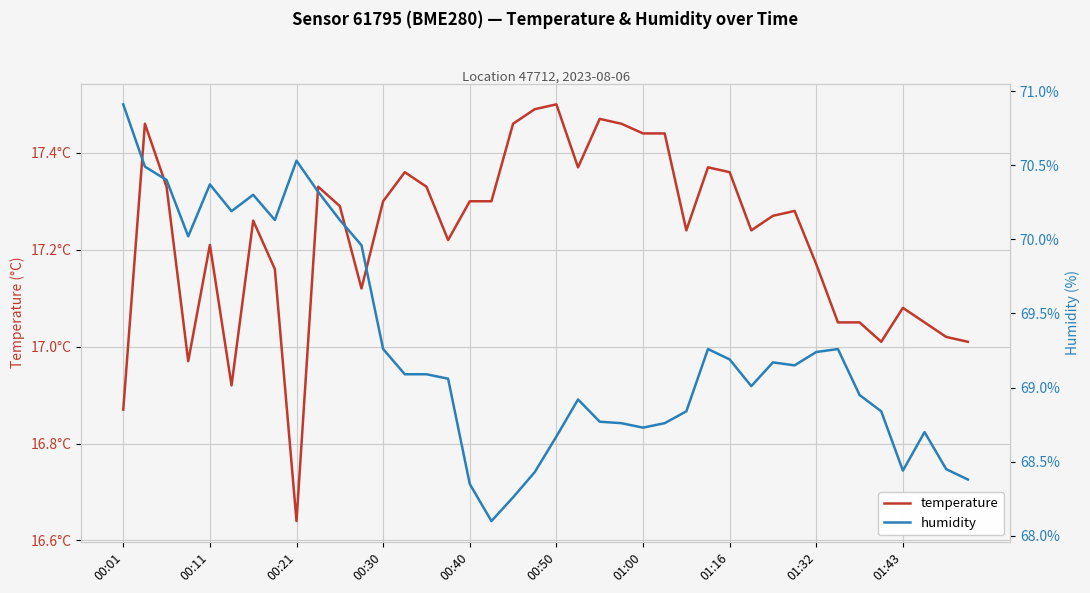

Reading left to right, list all the values displayed in this chart.

temperature: 16.9	17.5	17.3	17.0	17.2	16.9	17.3	17.2	16.6	17.3	17.3	17.1	17.3	17.4	17.3	17.2	17.3	17.3	17.5	17.5	17.5	17.4	17.5	17.5	17.4	17.4	17.2	17.4	17.4	17.2	17.3	17.3	17.2	17.1	17.1	17.0	17.1	17.1	17.0	17.0
humidity: 70.9	70.5	70.4	70.0	70.4	70.2	70.3	70.1	70.5	70.3	70.1	70.0	69.3	69.1	69.1	69.1	68.3	68.1	68.3	68.4	68.7	68.9	68.8	68.8	68.7	68.8	68.8	69.3	69.2	69.0	69.2	69.2	69.2	69.3	69.0	68.8	68.4	68.7	68.5	68.4